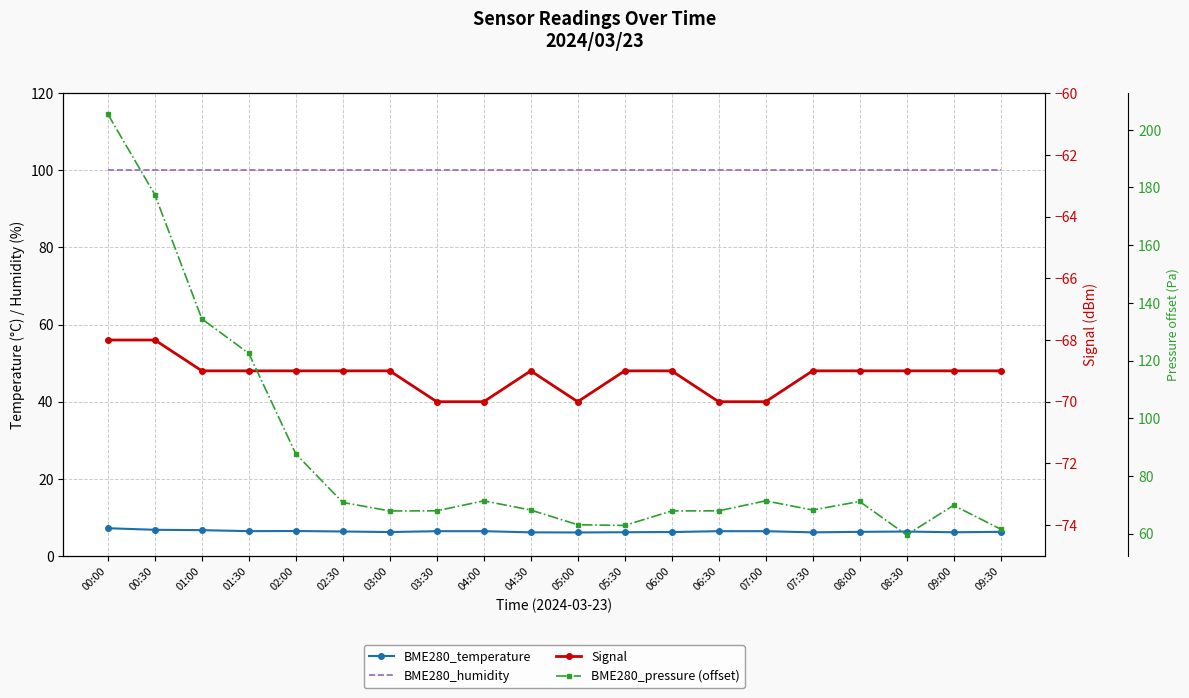

Reading left to right, what are all the values shown in this chart?

BME280_temperature: 7.2	6.8	6.7	6.4	6.5	6.3	6.2	6.4	6.4	6.1	6.1	6.2	6.2	6.4	6.4	6.1	6.2	6.3	6.1	6.2
BME280_humidity: 100.0	100.0	100.0	100.0	100.0	100.0	100.0	100.0	100.0	100.0	100.0	100.0	100.0	100.0	100.0	100.0	100.0	100.0	100.0	100.0
Signal: -68.0	-68.0	-69.0	-69.0	-69.0	-69.0	-69.0	-70.0	-70.0	-69.0	-70.0	-69.0	-69.0	-70.0	-70.0	-69.0	-69.0	-69.0	-69.0	-69.0
BME280_pressure (offset): 205.4	177.5	134.4	122.4	87.6	70.8	67.8	67.9	71.3	68.2	63.1	62.8	67.8	67.9	71.3	68.2	71.1	59.5	69.8	61.6